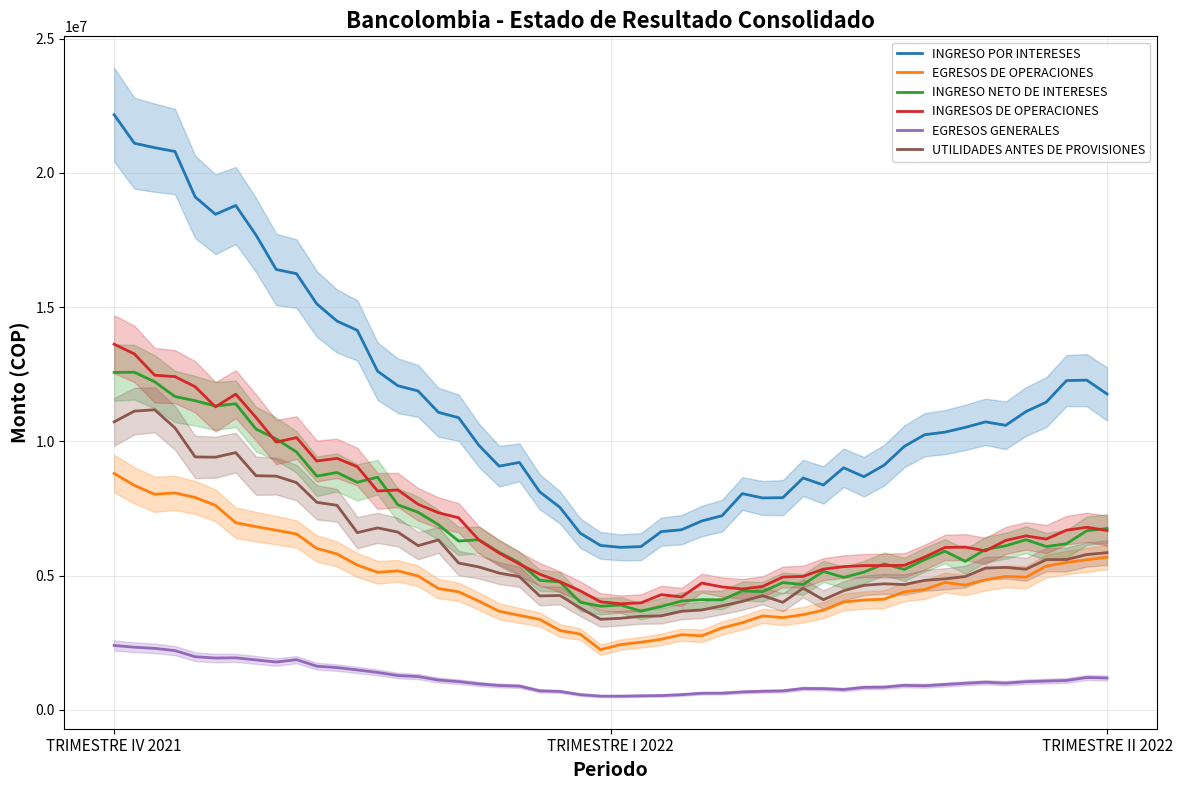

Reading left to right, what are all the values shown in this chart?

INGRESO POR INTERESES: TRIMESTRE IV 2021=21842347.5	TRIMESTRE I 2022=5897708.5	TRIMESTRE II 2022=12419676.7
EGRESOS DE OPERACIONES: TRIMESTRE IV 2021=8718588.4	TRIMESTRE I 2022=2300256.0	TRIMESTRE II 2022=5725073.5
INGRESO NETO DE INTERESES: TRIMESTRE IV 2021=13123759.1	TRIMESTRE I 2022=3597452.6	TRIMESTRE II 2022=6694603.2
INGRESOS DE OPERACIONES: TRIMESTRE IV 2021=13516482.8	TRIMESTRE I 2022=3790120.8	TRIMESTRE II 2022=6914641.3
EGRESOS GENERALES: TRIMESTRE IV 2021=2369310.9	TRIMESTRE I 2022=476334.4	TRIMESTRE II 2022=1170003.2
UTILIDADES ANTES DE PROVISIONES: TRIMESTRE IV 2021=11147171.9	TRIMESTRE I 2022=3313786.4	TRIMESTRE II 2022=5744638.0